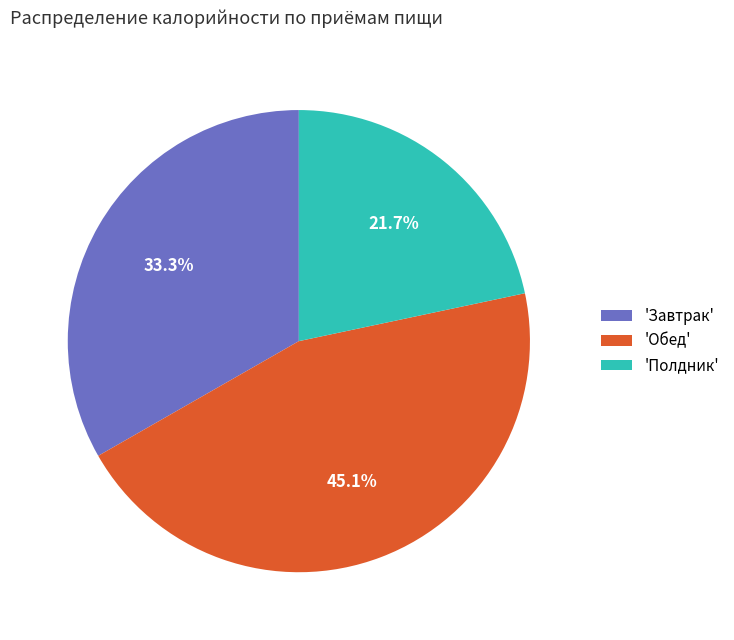

Which category has the smallest portion of the pie?

'Полдник'